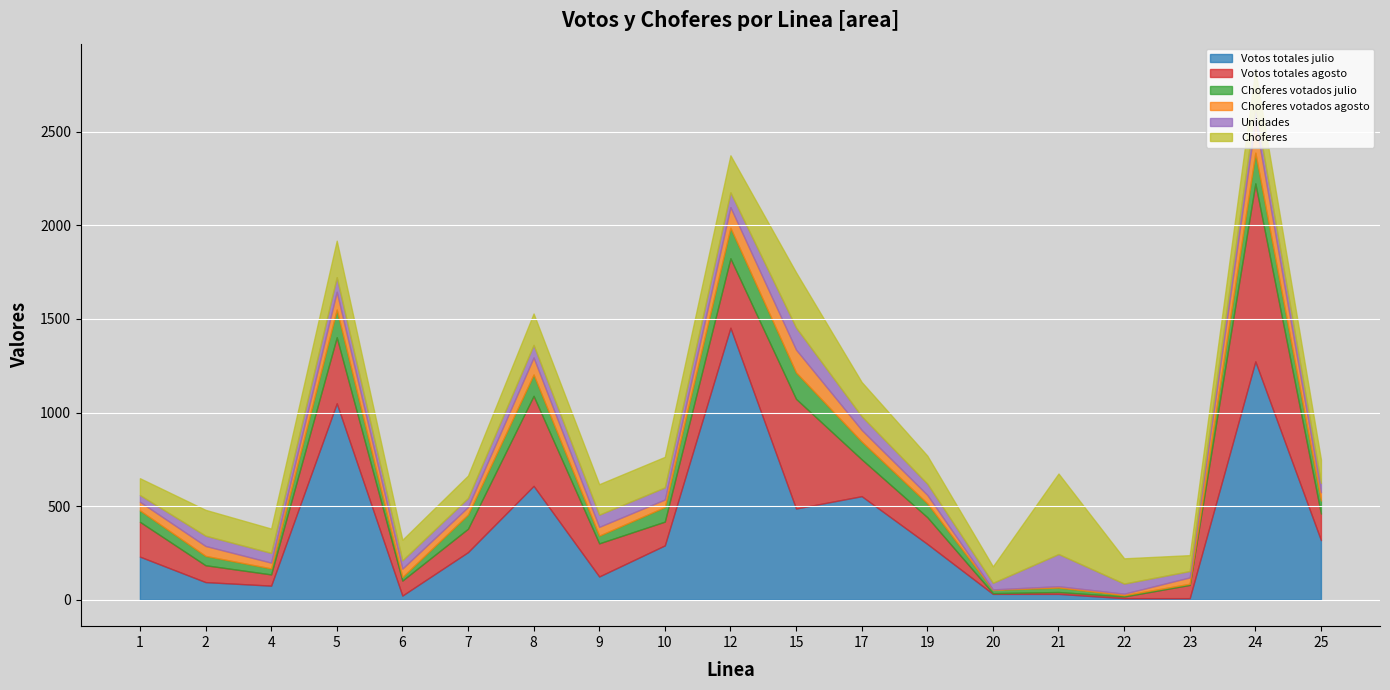

True or false: Votos totales julio has a value of 14 at 22.

False